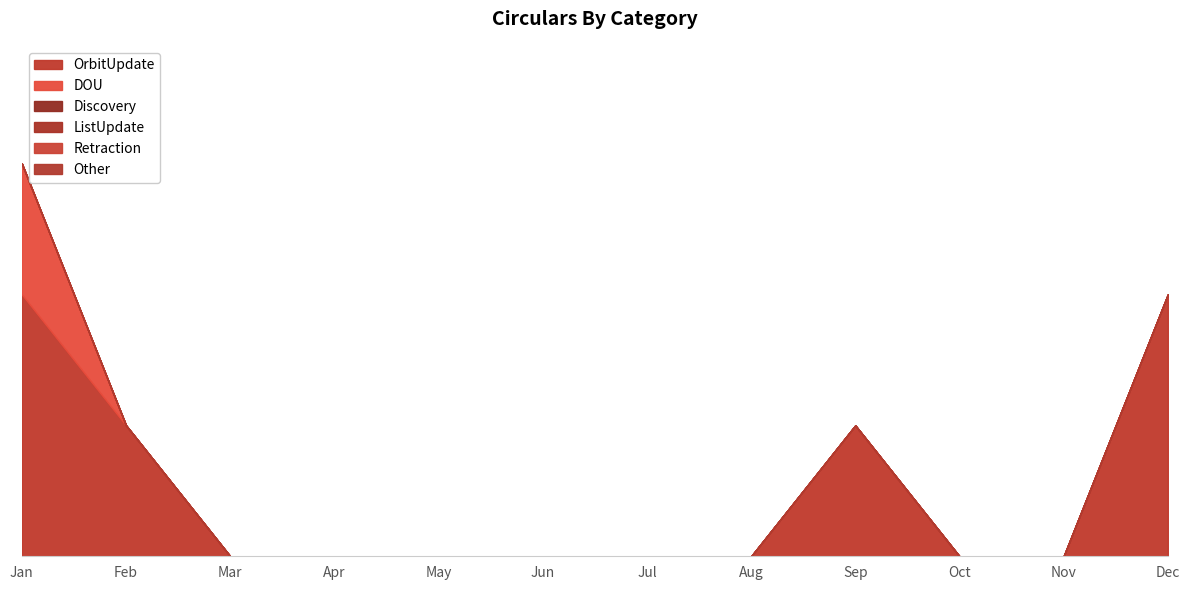

Reading right to left, list all the values displayed in this chart.

OrbitUpdate: 2	0	0	1	0	0	0	0	0	0	1	2
DOU: 0	0	0	0	0	0	0	0	0	0	0	1
Discovery: 0	0	0	0	0	0	0	0	0	0	0	0
ListUpdate: 0	0	0	0	0	0	0	0	0	0	0	0
Retraction: 0	0	0	0	0	0	0	0	0	0	0	0
Other: 0	0	0	0	0	0	0	0	0	0	0	0